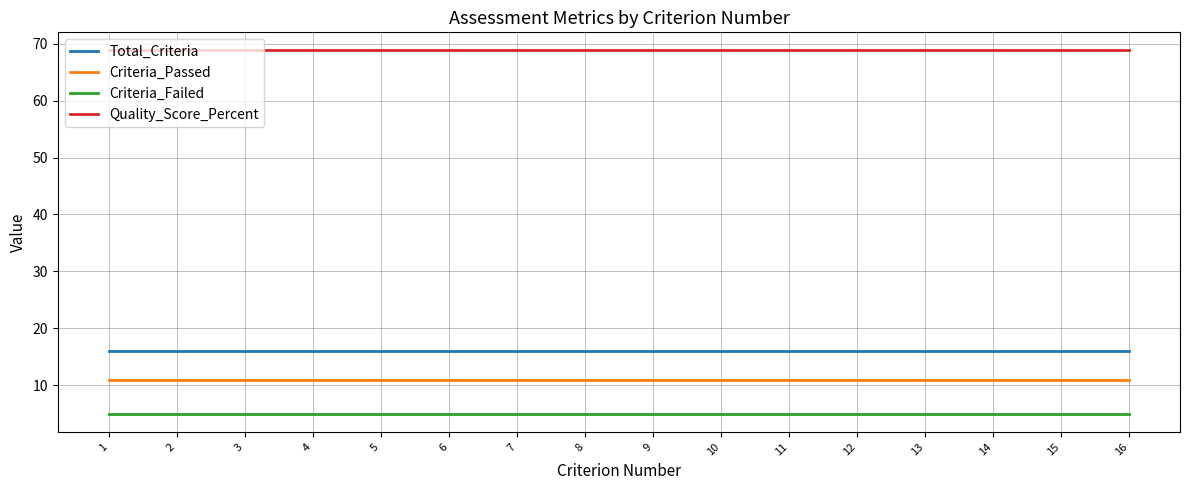

Rank the series at 2 from lowest to highest value.

Criteria_Failed, Criteria_Passed, Total_Criteria, Quality_Score_Percent